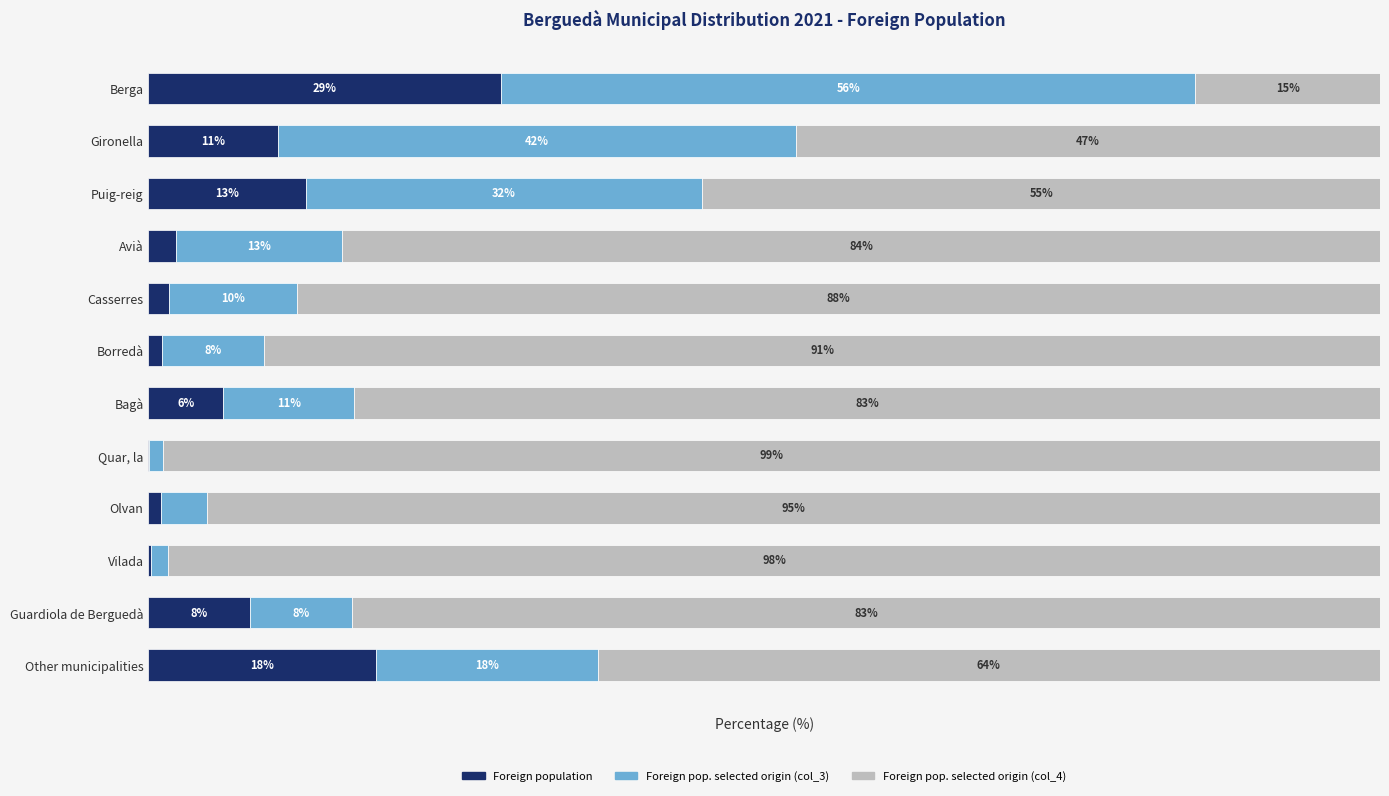

What are all the series names shown in the legend?

Foreign population, Foreign pop. selected origin (col_3), Foreign pop. selected origin (col_4)